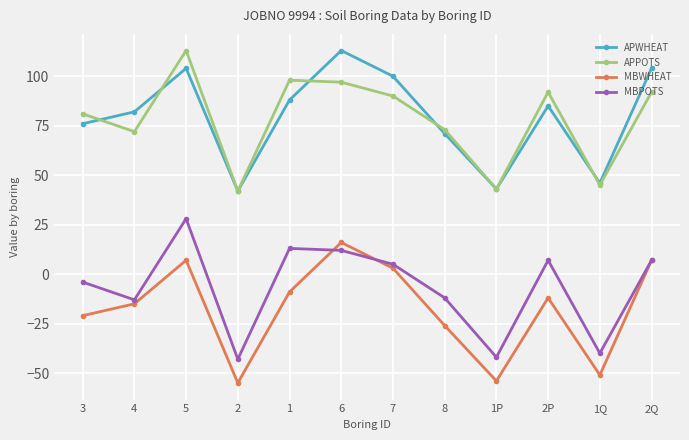

True or false: APWHEAT and MBWHEAT intersect in this chart.

False